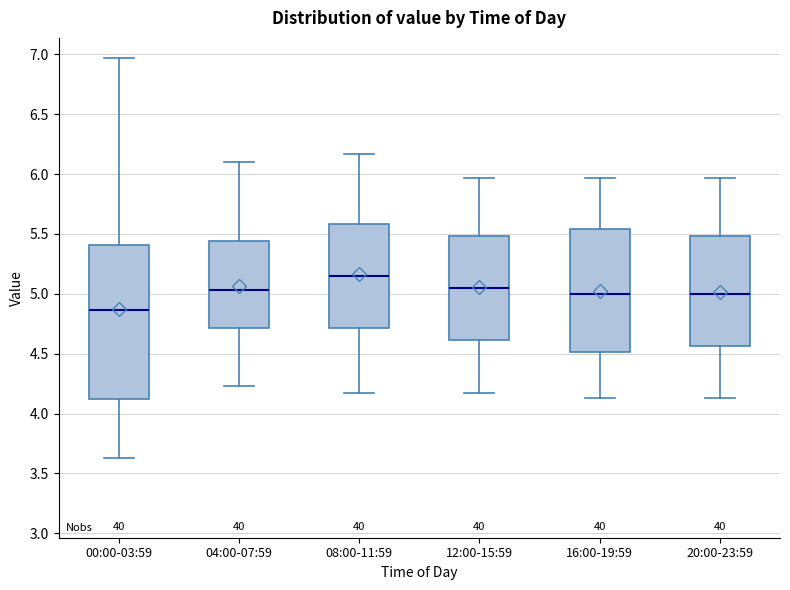

Which box's median line is the highest?

08:00-11:59